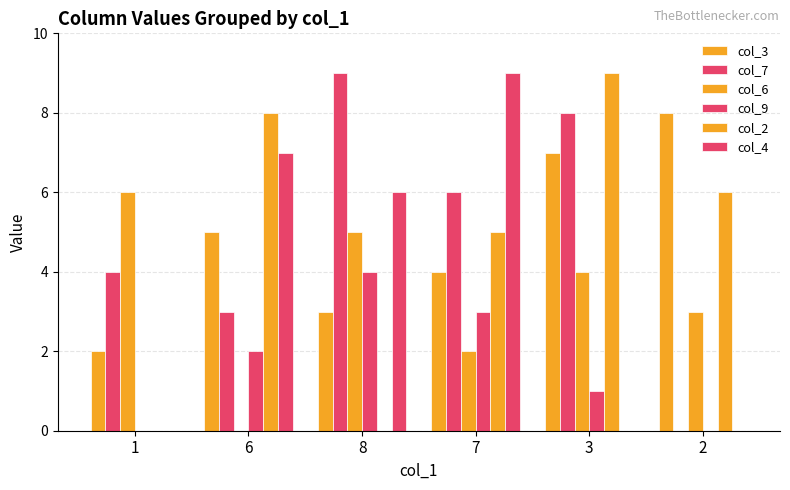

Is the value of col_4 at 6 greater than the value of col_7 at 3?

No